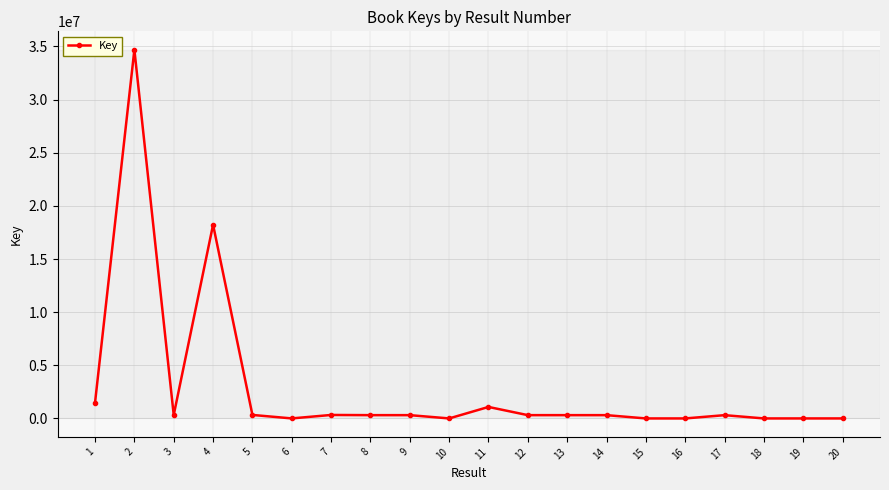

What is the value of the 9th point from the left?

314549